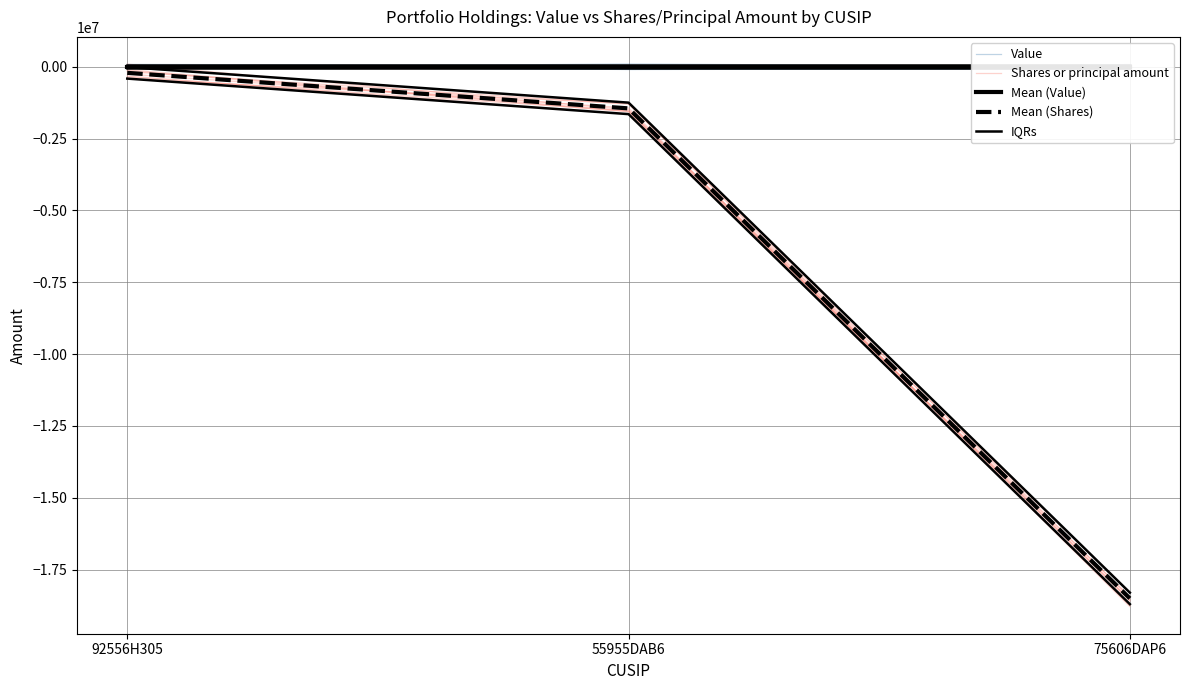

Which category has the lowest value in the IQRs series?

92556H305